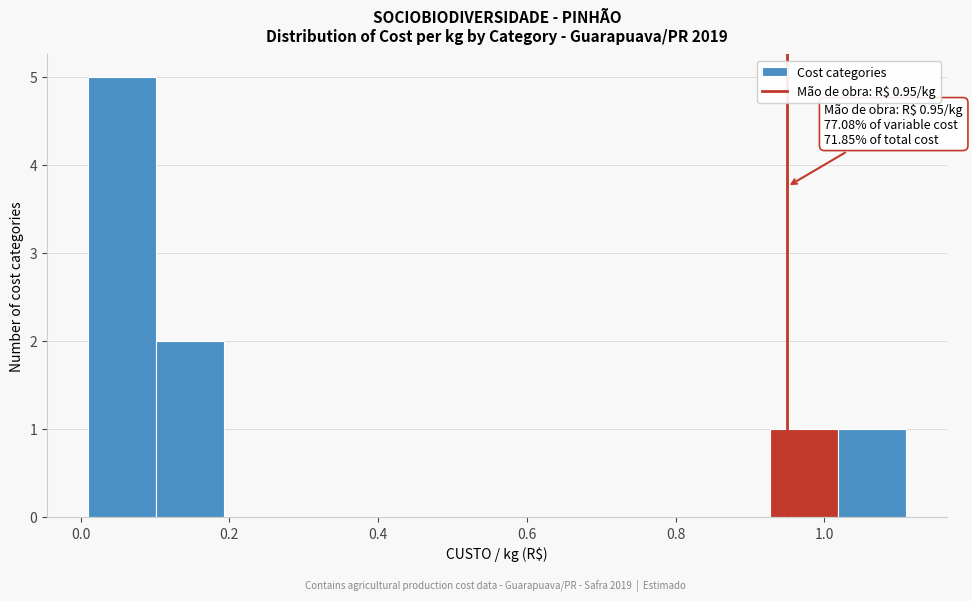

Over which range of the x-axis is the bar tallest?

0.02 to 0.10